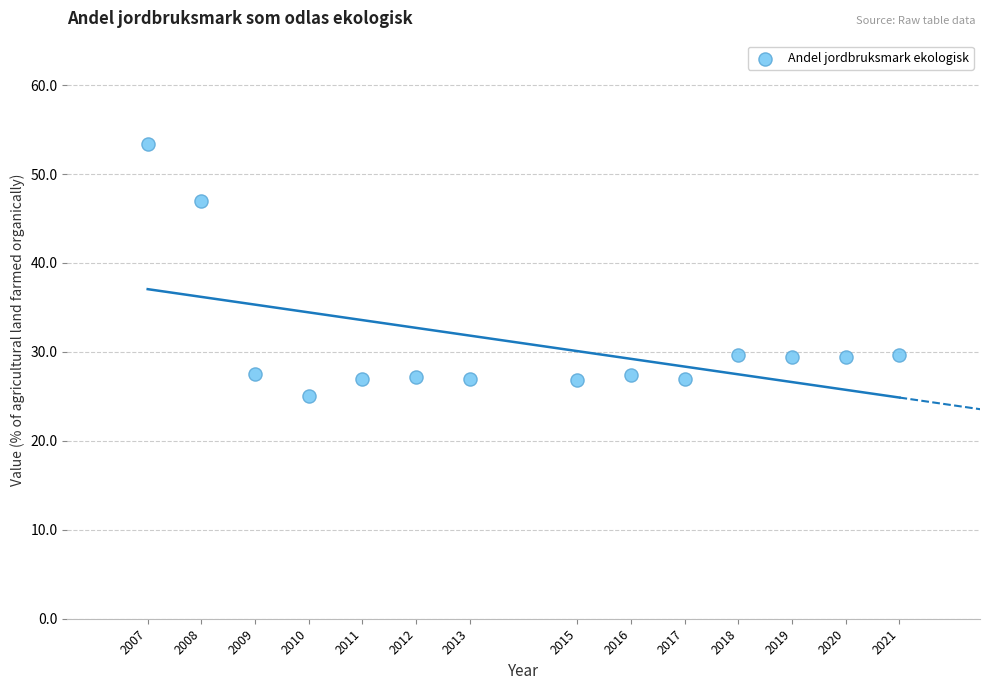

What Y value in the scatter plot is closest to 39?

47.0